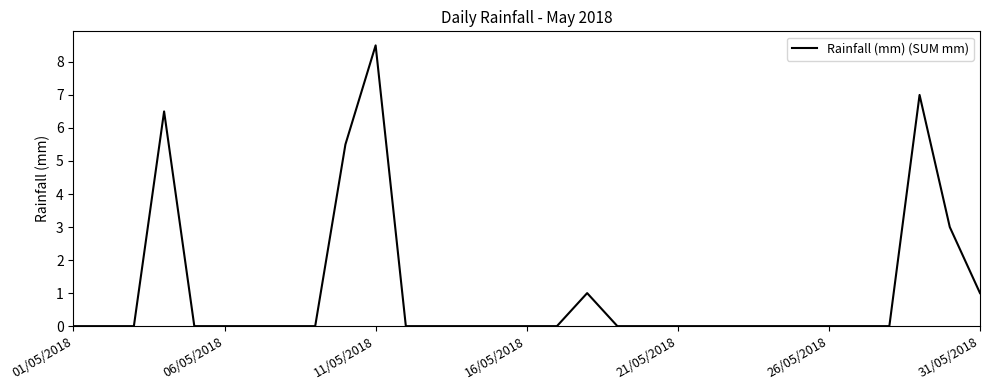

Reading left to right, what are all the values shown in this chart?

0.0	0.0	0.0	6.5	0.0	0.0	0.0	0.0	0.0	5.5	8.5	0.0	0.0	0.0	0.0	0.0	0.0	1.0	0.0	0.0	0.0	0.0	0.0	0.0	0.0	0.0	0.0	0.0	7.0	3.0	1.0